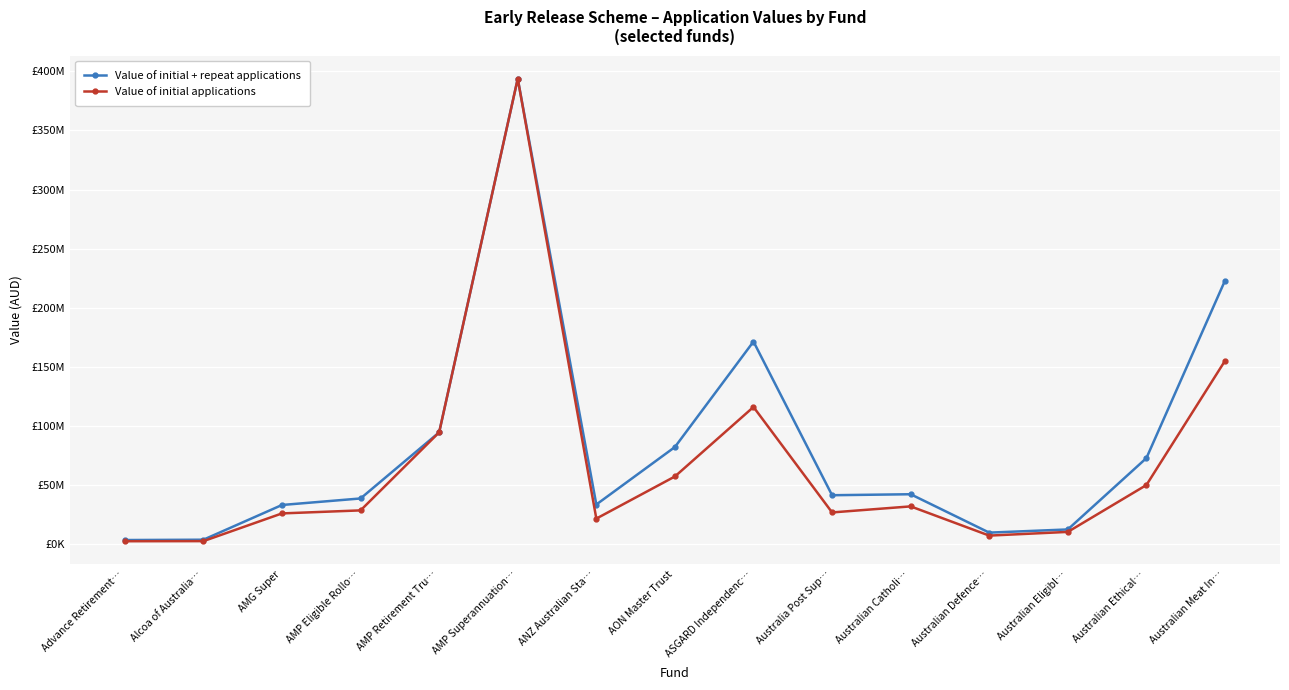

What are all the series names shown in the legend?

Value of initial + repeat applications, Value of initial applications